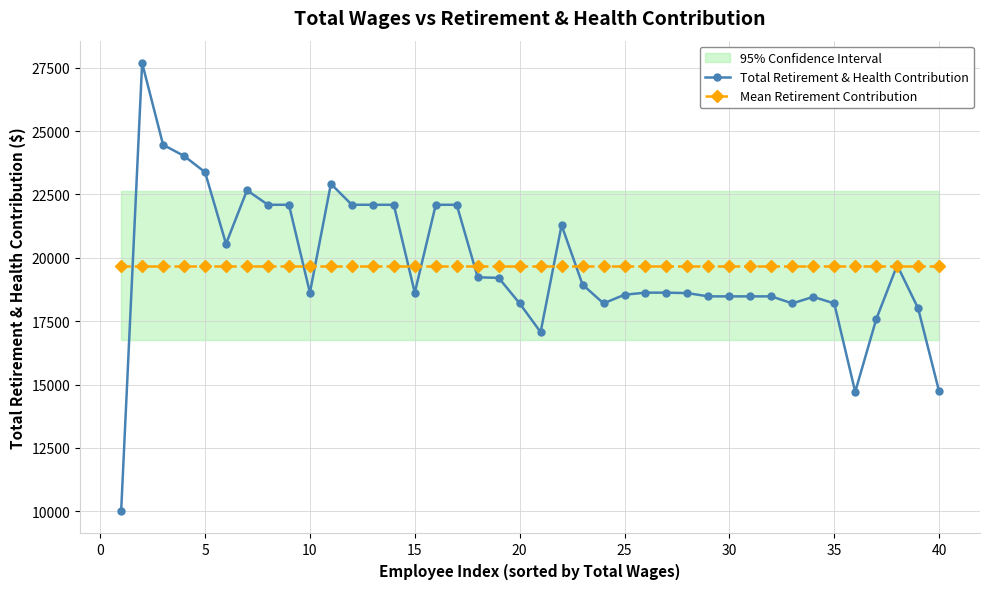

At how many categories does at least one series exceed 17306?

40